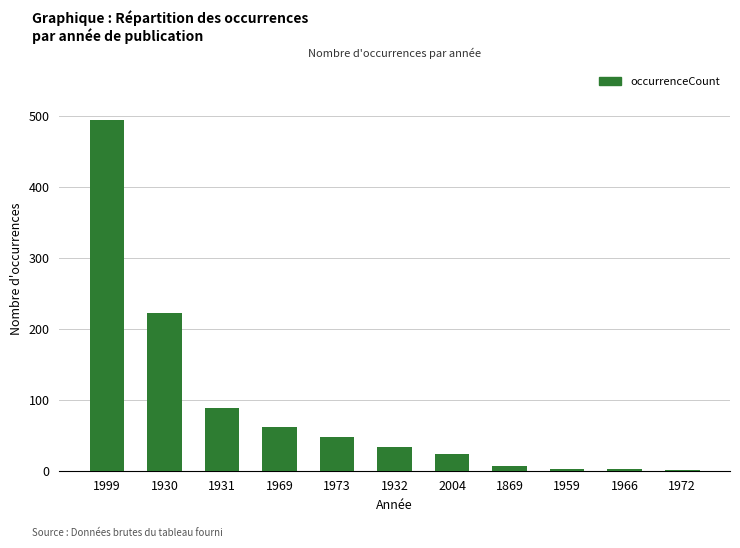

What value does the data have at 1931?

89